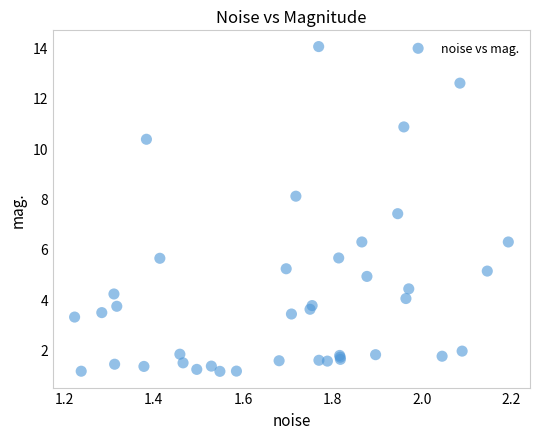

What Y value in the scatter plot is closest to 7?

7.4